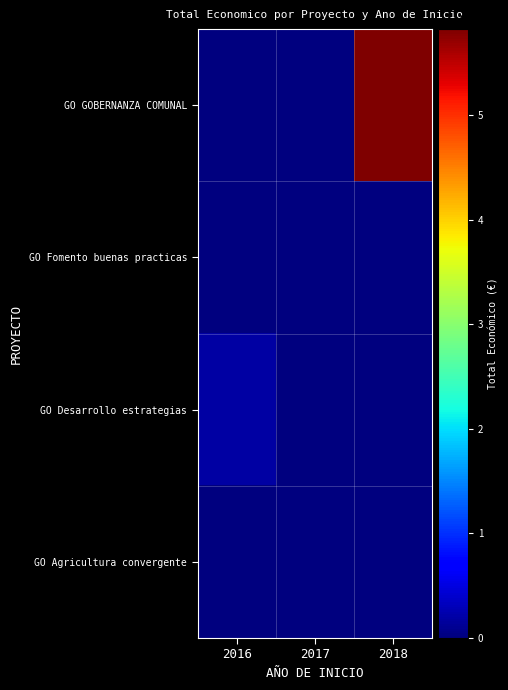

What is the total value across all series at 2017?

9148